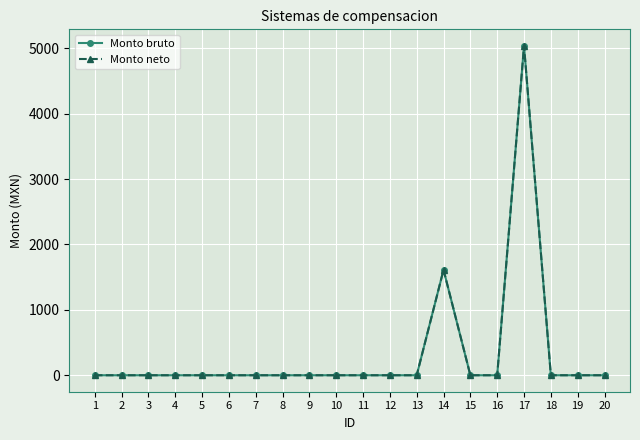

What is the value of the Monto neto point at the 17th from the left?

5037.6